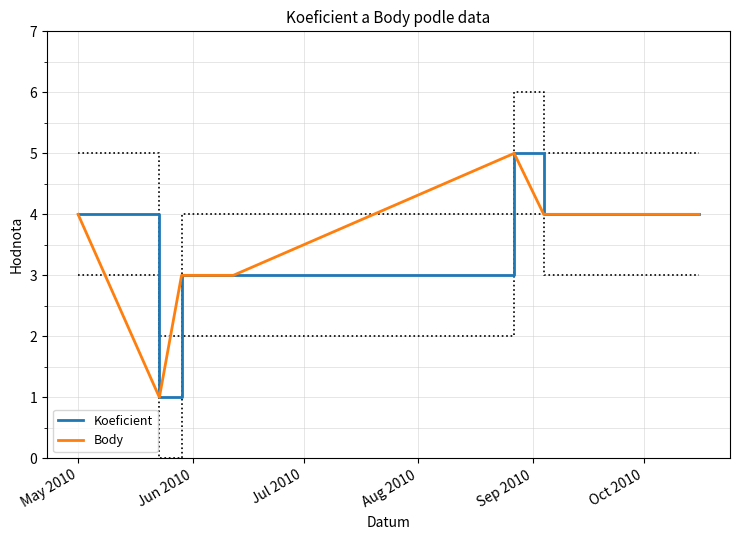

True or false: Body and Koeficient cross at least once.

False